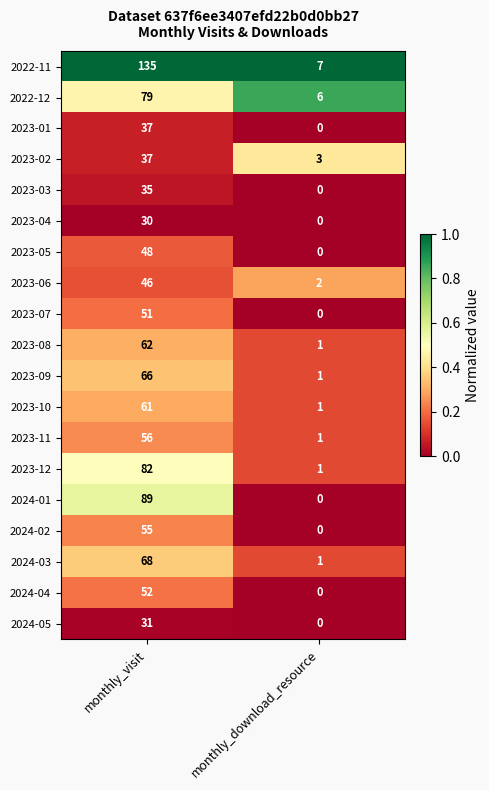

List the labels in order of 2023-09 value, largest first.

monthly_visit, monthly_download_resource